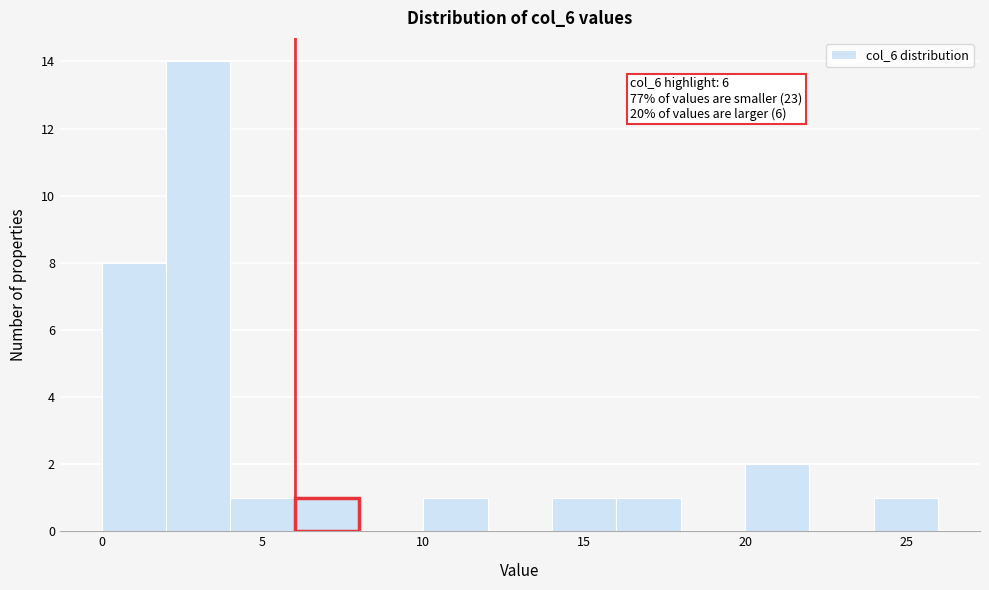

Over which range of the x-axis is the bar tallest?

2 to 4